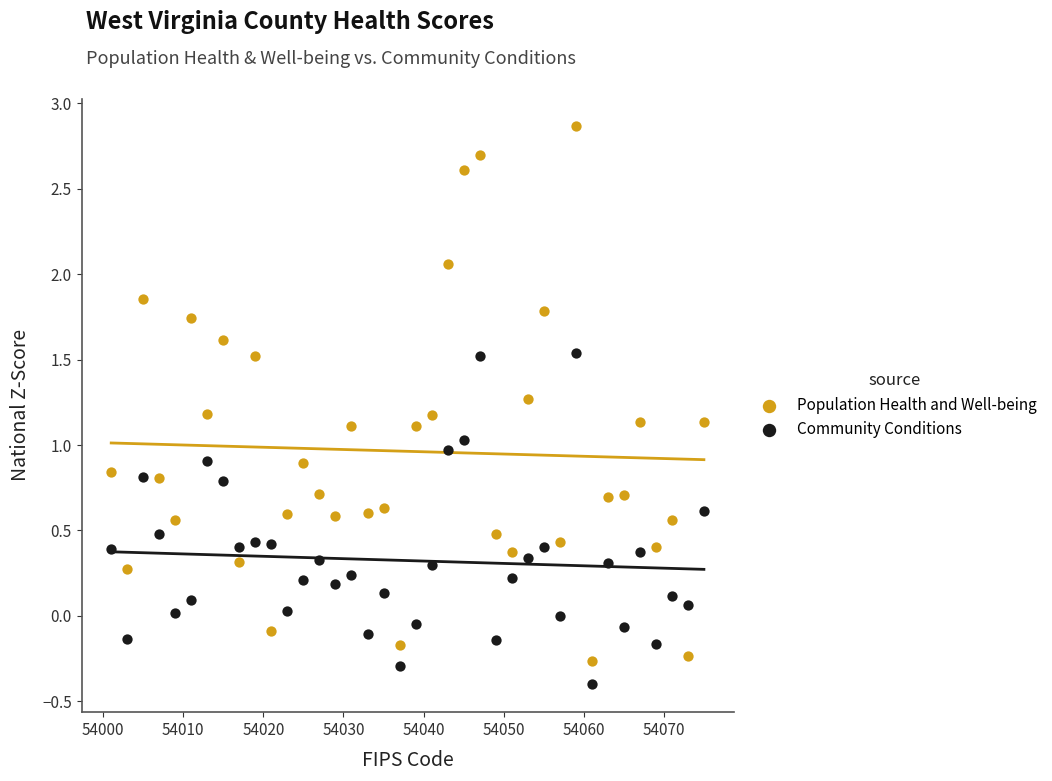

Which series contains the lowest Y value?

Community Conditions